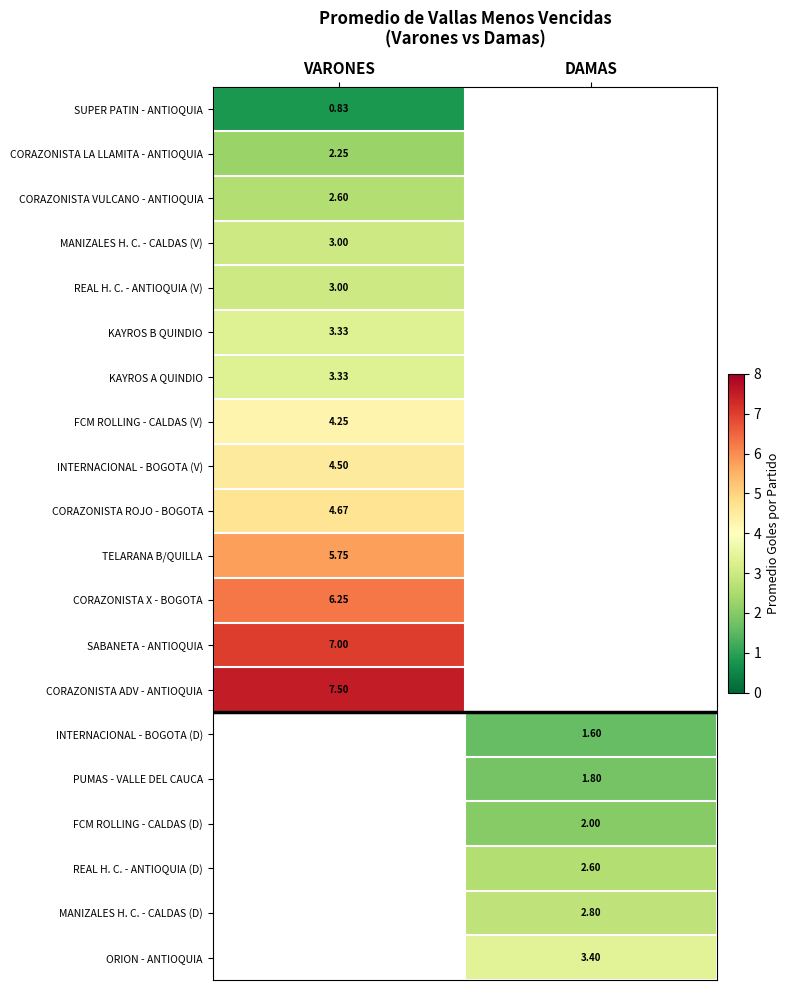

How many values in the INTERNACIONAL - BOGOTA (D) series exceed 1?

1